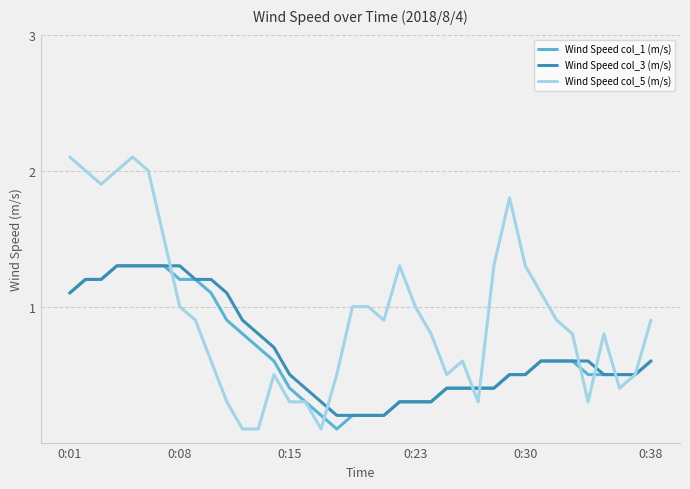

Which series has the largest total across all categories?

Wind Speed col_5 (m/s)